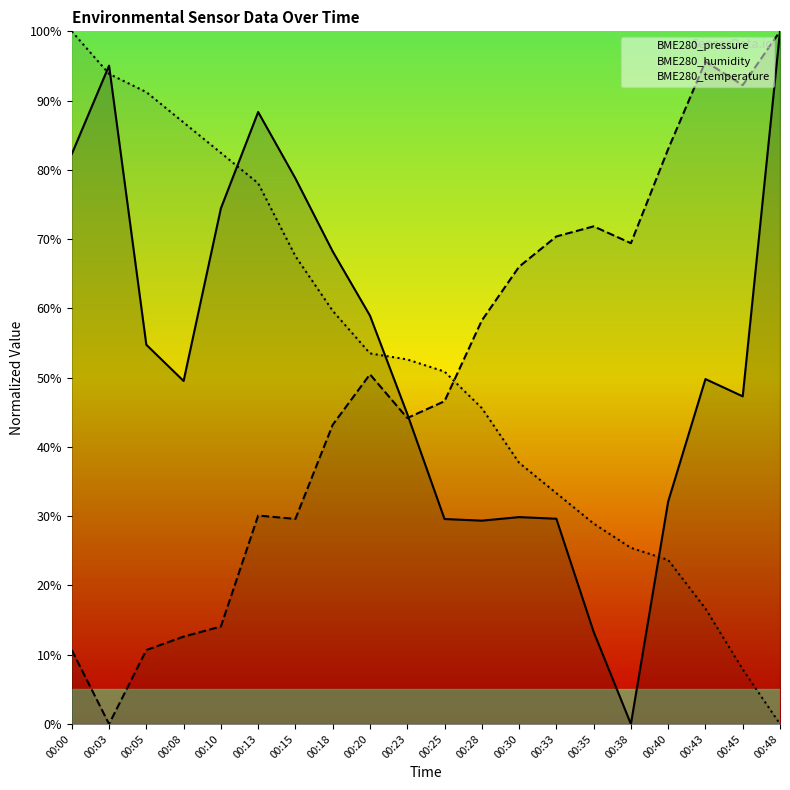

True or false: BME280_pressure has a value of 54.4 at 00:40.

False